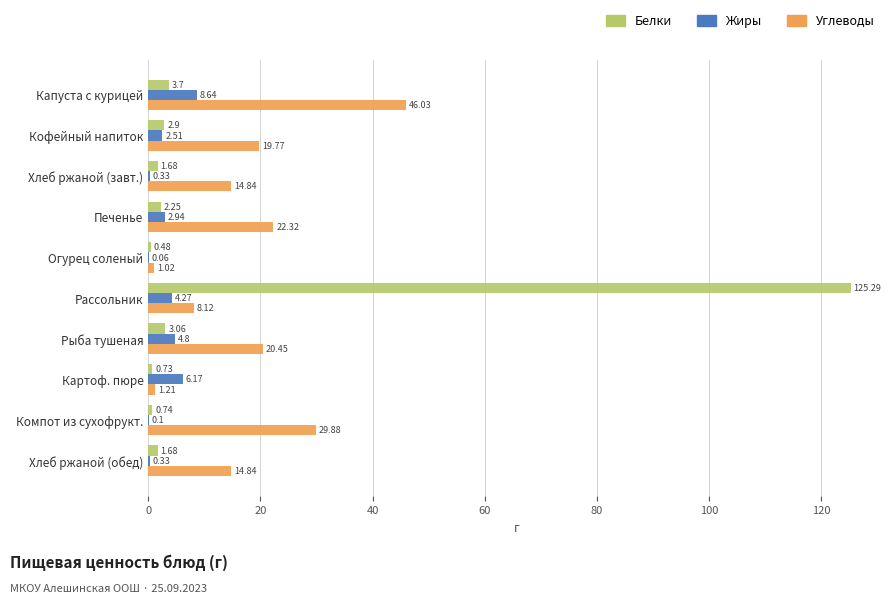

Which series changed the most between Кофейный напиток and Печенье?

Углеводы